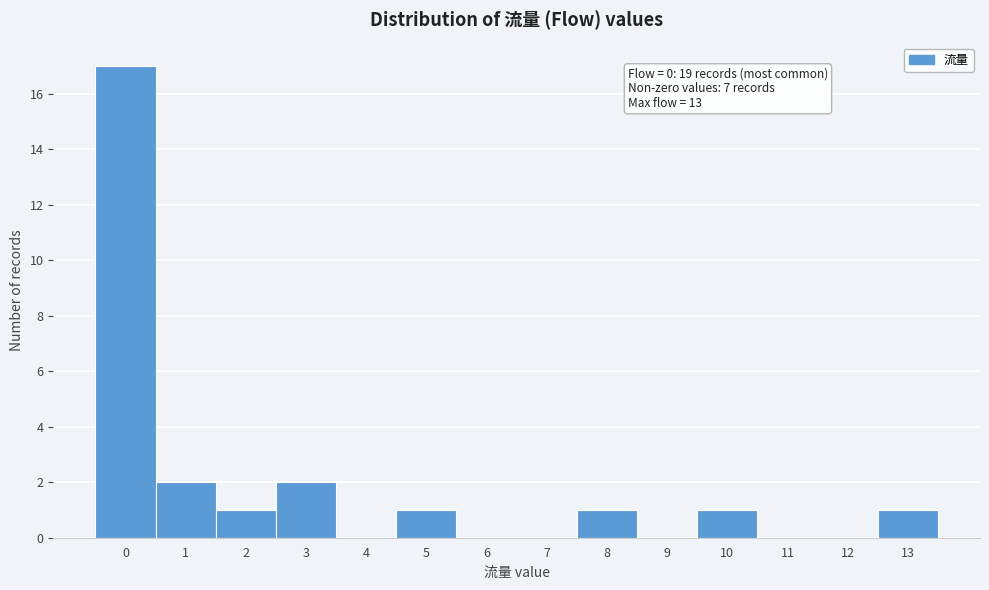

Reading left to right, transcribe all the data shown in this chart.

0=17	1=2	2=1	3=2	4=0	5=1	6=0	7=0	8=1	9=0	10=1	11=0	12=0	13=1